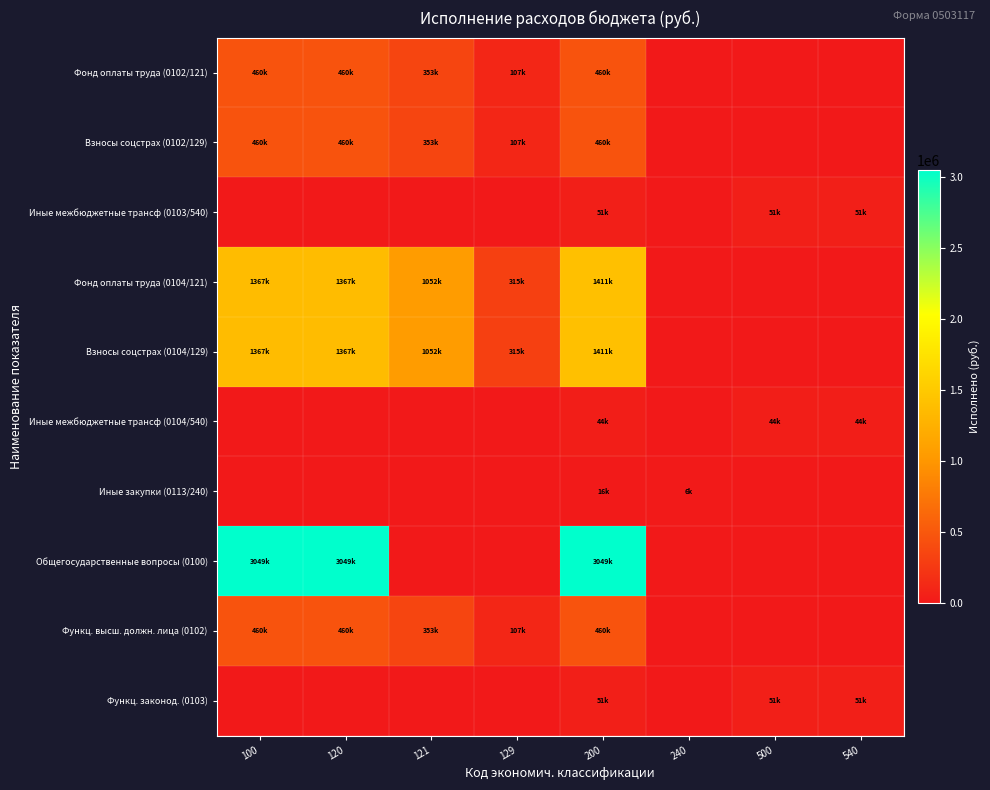

Reading left to right, extract all data points from this chart.

Фонд оплаты труда (0102/121): 100=460065.9	120=460065.9	121=353353.2	129=106712.7	200=460065.9	240=0.0	500=0.0	540=0.0
Взносы соцстрах (0102/129): 100=460065.9	120=460065.9	121=353353.2	129=106712.7	200=460065.9	240=0.0	500=0.0	540=0.0
Иные межбюджетные трансф (0103/540): 100=0.0	120=0.0	121=0.0	129=0.0	200=51260.2	240=0.0	500=51260.2	540=51260.2
Фонд оплаты труда (0104/121): 100=1367270.5	120=1367270.5	121=1051818.8	129=315451.7	200=1411039.6	240=0.0	500=0.0	540=0.0
Взносы соцстрах (0104/129): 100=1367270.5	120=1367270.5	121=1051818.8	129=315451.7	200=1411039.6	240=0.0	500=0.0	540=0.0
Иные межбюджетные трансф (0104/540): 100=0.0	120=0.0	121=0.0	129=0.0	200=43769.1	240=0.0	500=43769.1	540=43769.1
Иные закупки (0113/240): 100=0.0	120=0.0	121=0.0	129=0.0	200=16000.0	240=6000.0	500=0.0	540=0.0
Общегосударственные вопросы (0100): 100=3048893.1	120=3048893.1	121=0.0	129=0.0	200=3048893.1	240=0.0	500=0.0	540=0.0
Функц. высш. должн. лица (0102): 100=460065.9	120=460065.9	121=353353.2	129=106712.7	200=460065.9	240=0.0	500=0.0	540=0.0
Функц. законод. (0103): 100=0.0	120=0.0	121=0.0	129=0.0	200=51260.2	240=0.0	500=51260.2	540=51260.2